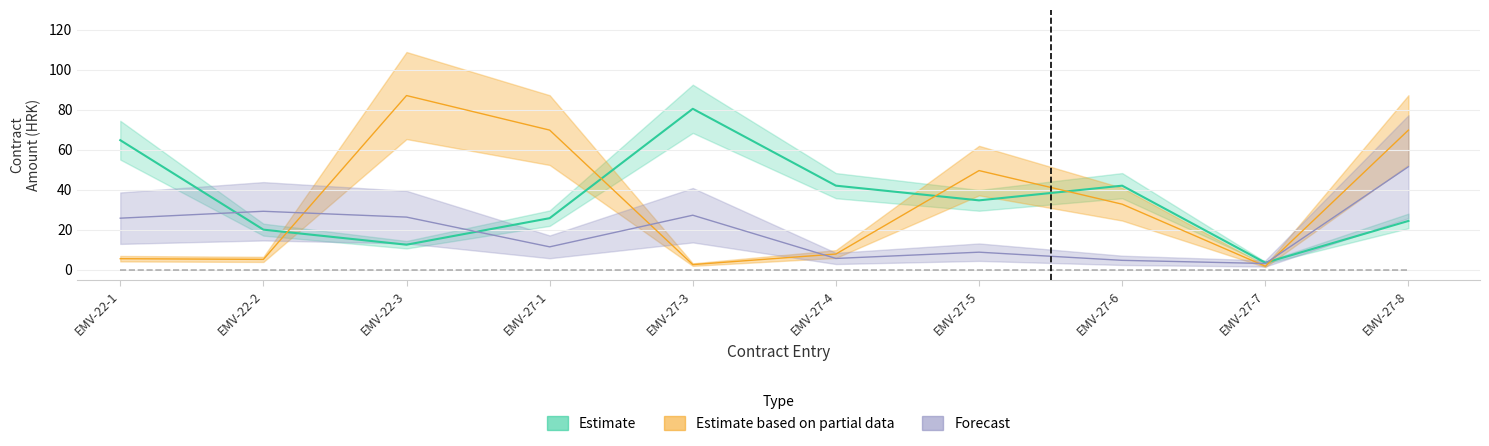

What is the difference between the Estimate values at EMV-27-8 and EMV-27-6?

17.6